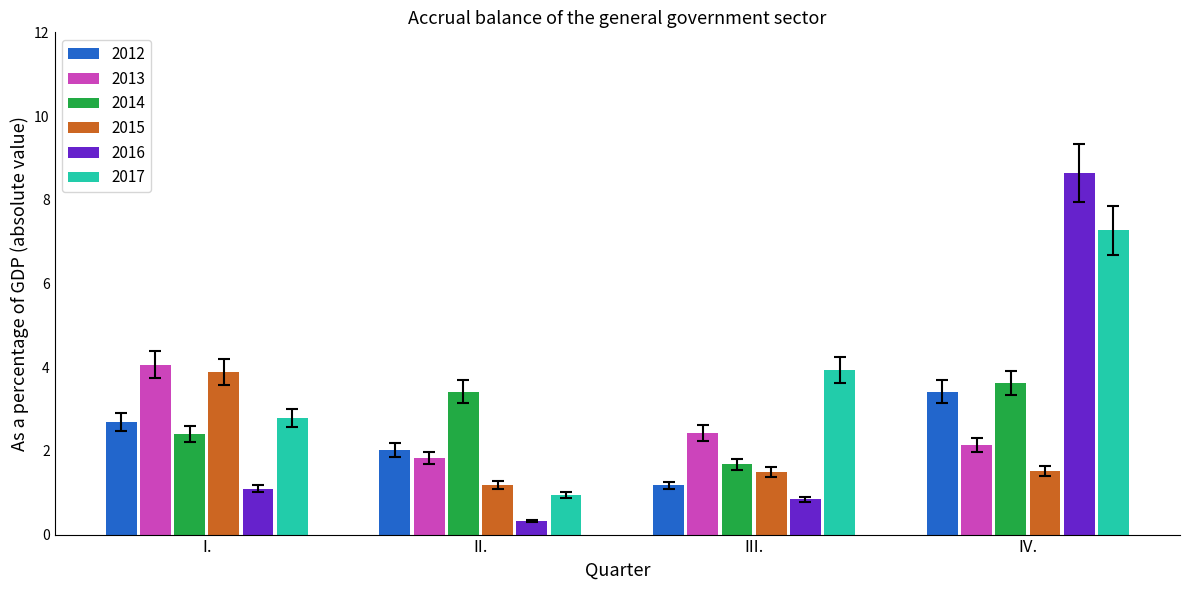

Which series has the largest total across all categories?

2017